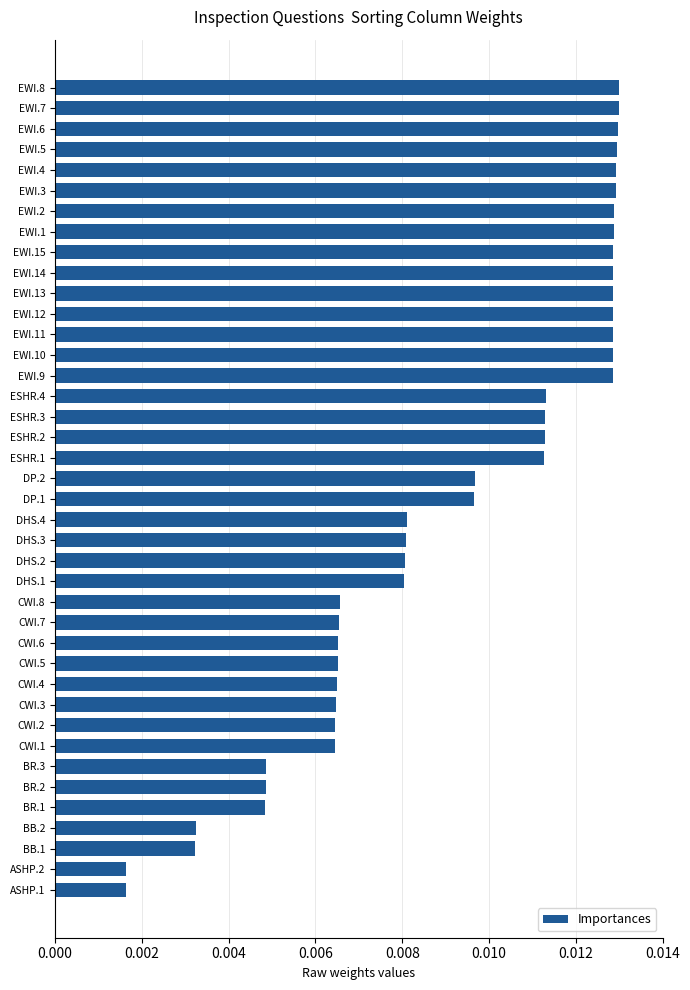

Count the values in the range 0 to 1.

40